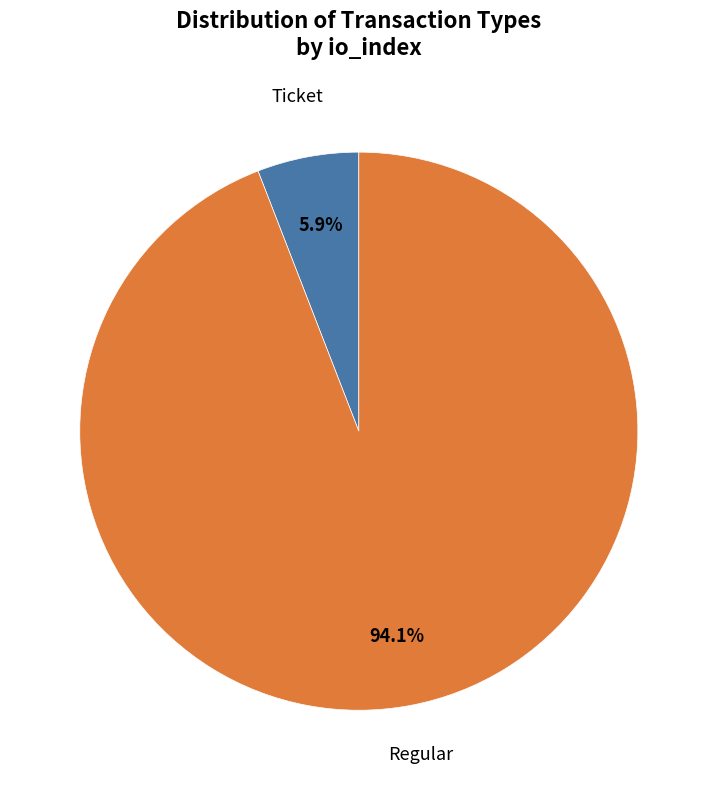

Which category has the smallest portion of the pie?

Ticket